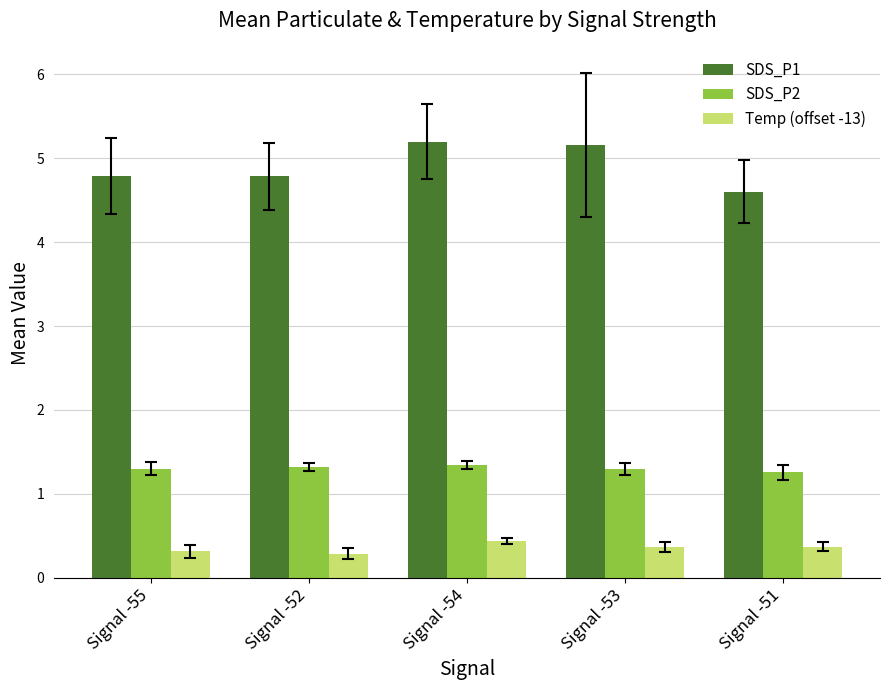

Which series has the largest range (max minus min)?

SDS_P1